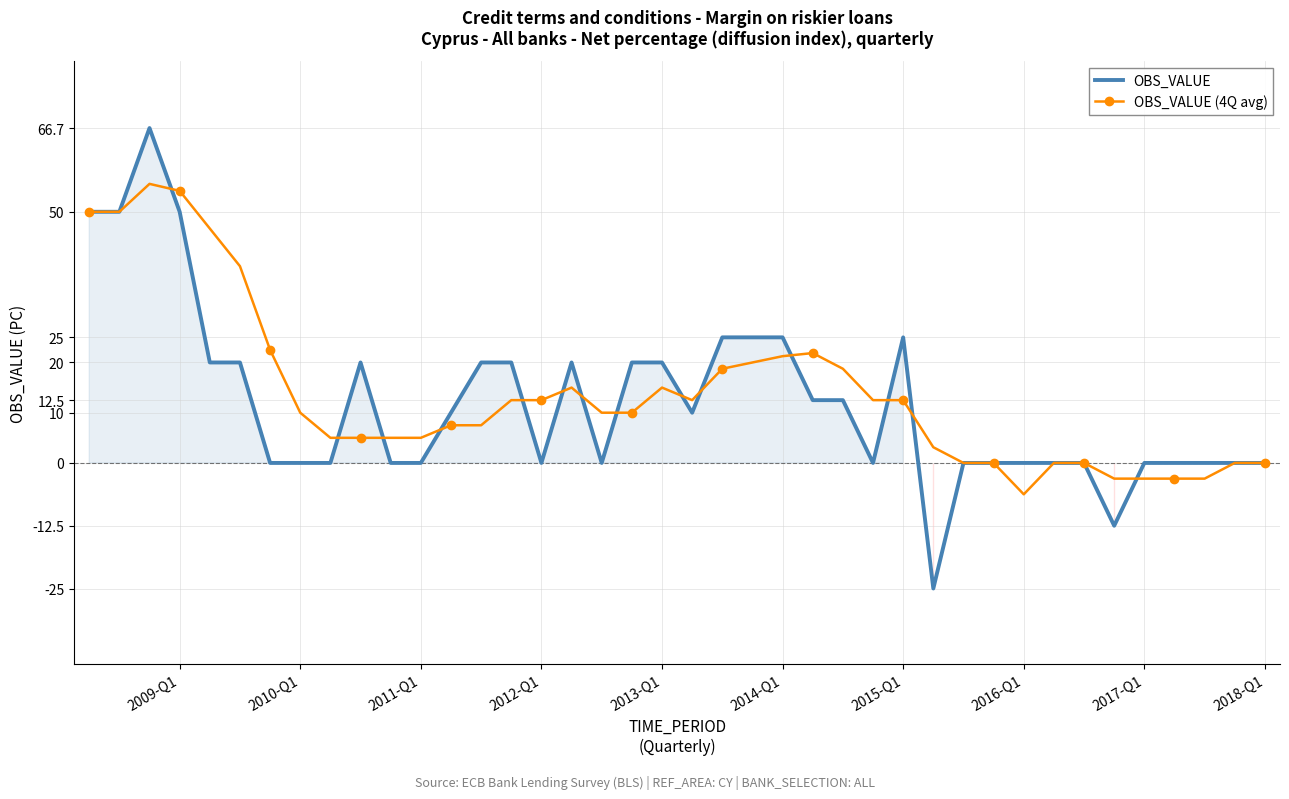

What is the smallest value displayed?

-25.0